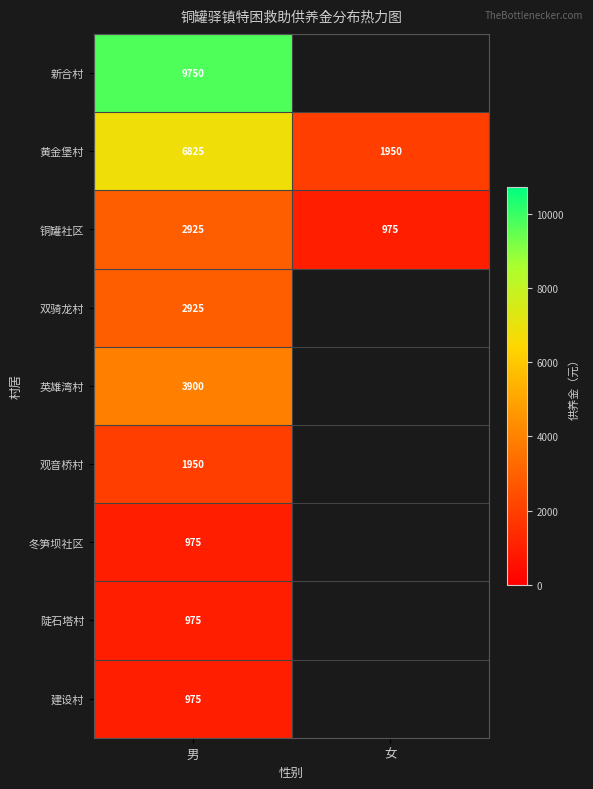

What is the sum of all 铜罐社区 values?

3900